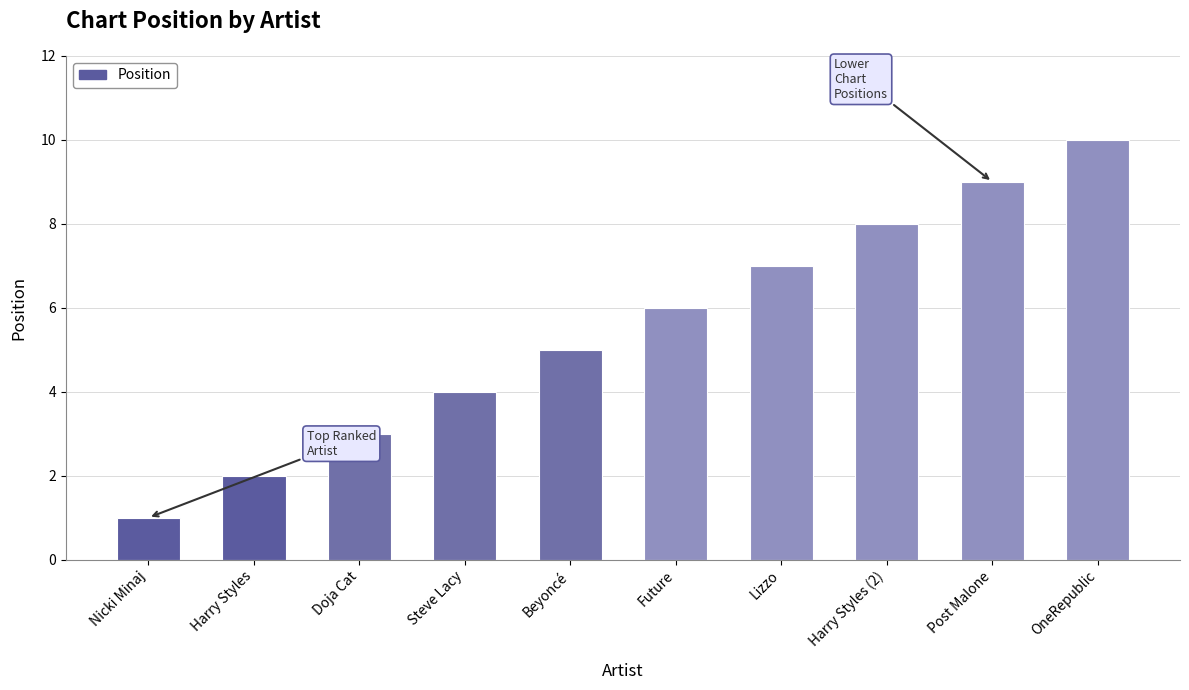

The value at Lizzo is 12. True or false?

False